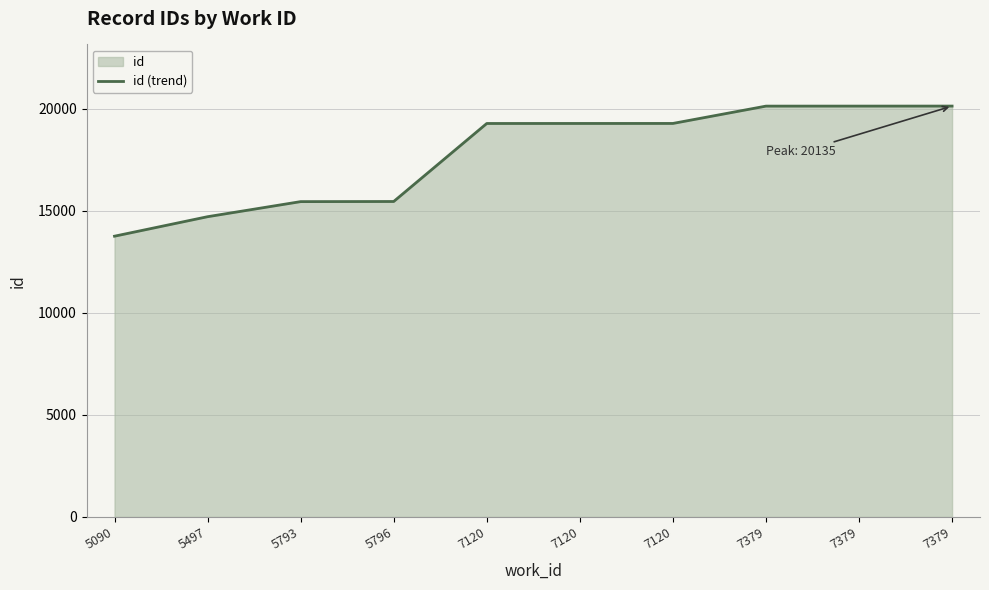

What is the minimum value shown in the chart?

13759